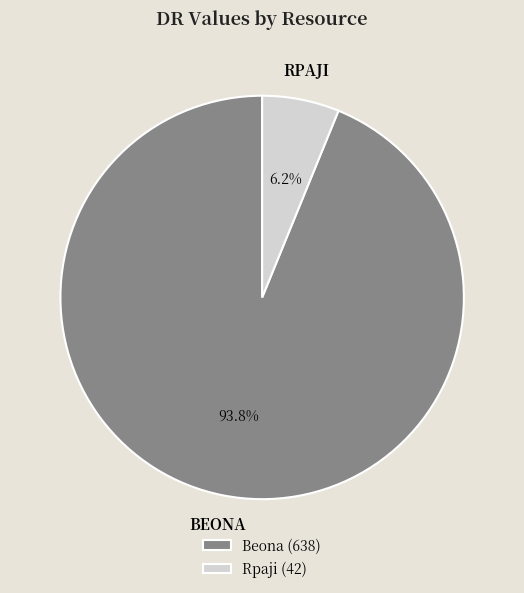

Which category has the biggest portion of the pie?

Beona